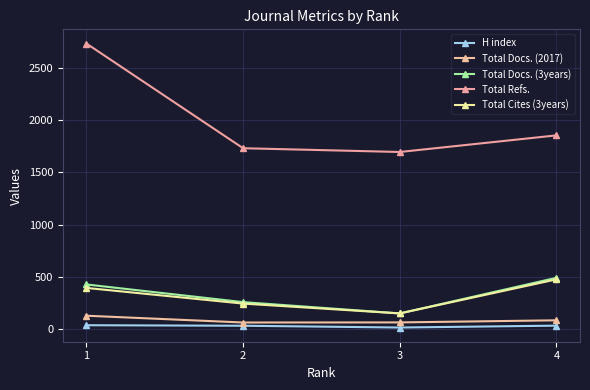

At which label does Total Docs. (2017) reach its peak?

1